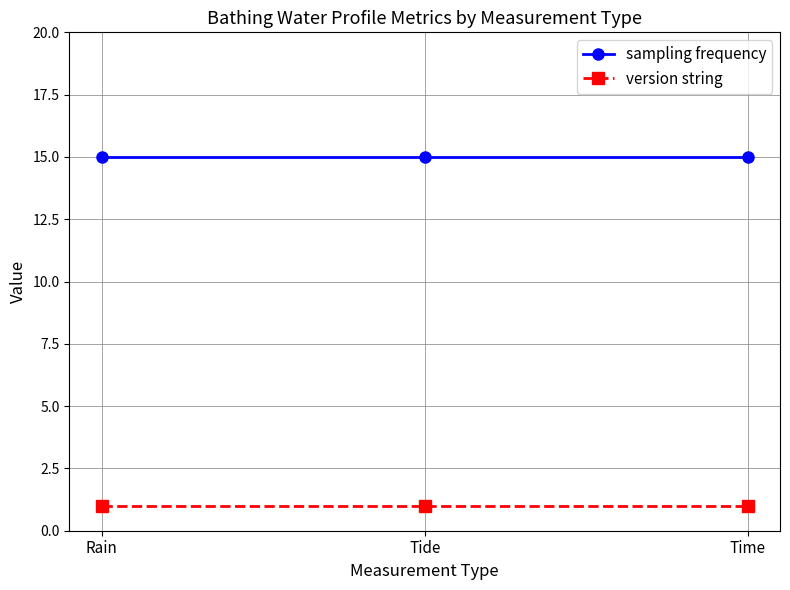

What is the total value across all series at Time?

16